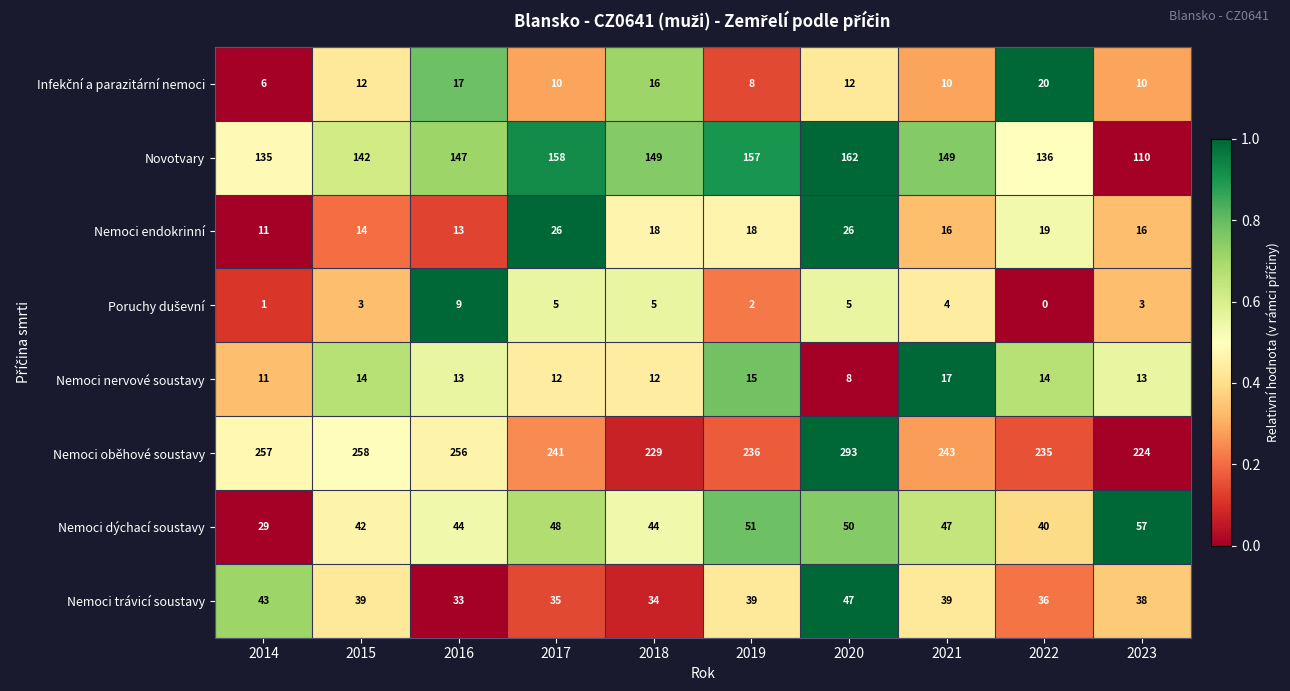

What is the difference between the maximum and second lowest values in the Nemoci trávicí soustavy series?

13